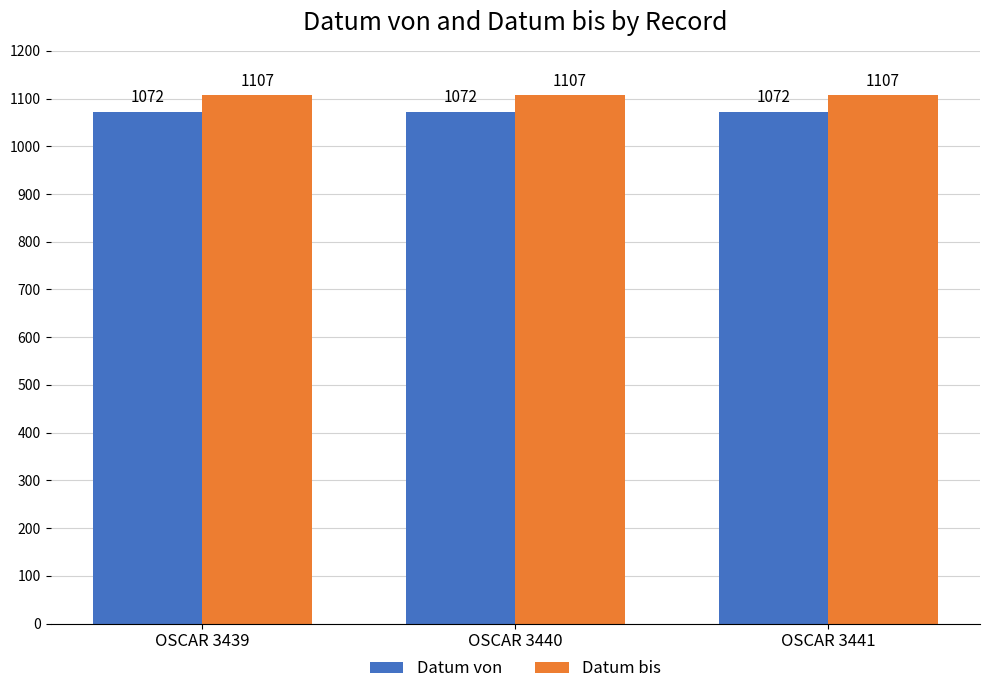

What is the difference between the highest and lowest values at OSCAR 3441?

35